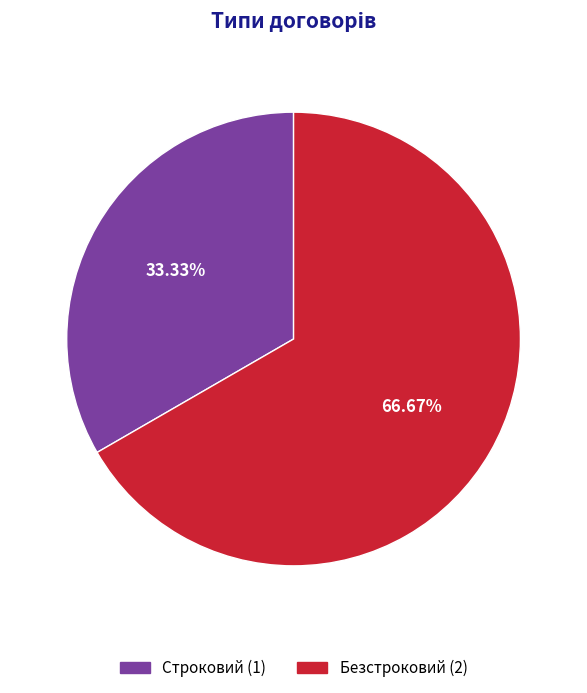

What percentage is the Безстроковий slice, to the nearest percent?

67%